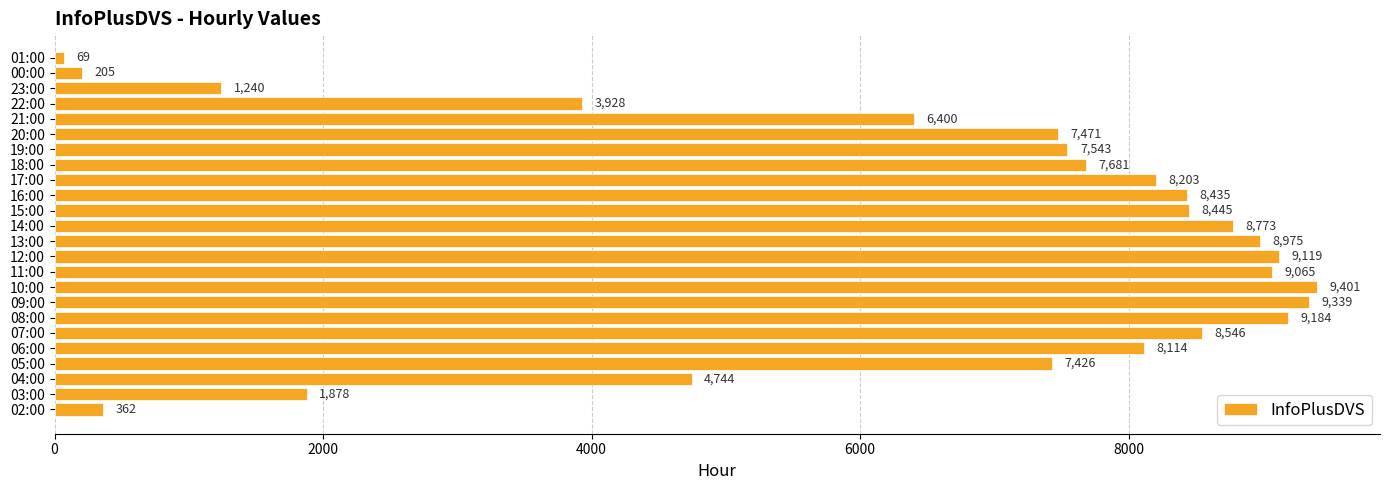

At which label is the value closest to 4735?

04:00